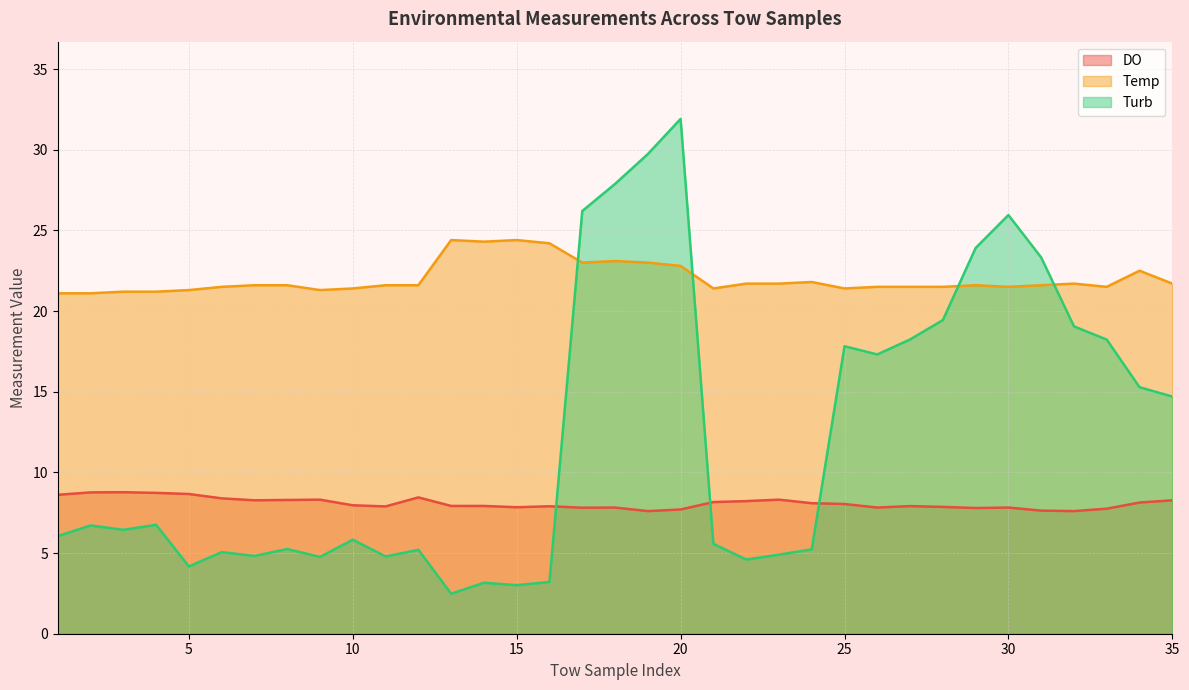

Does the chart have visible grid lines?

Yes